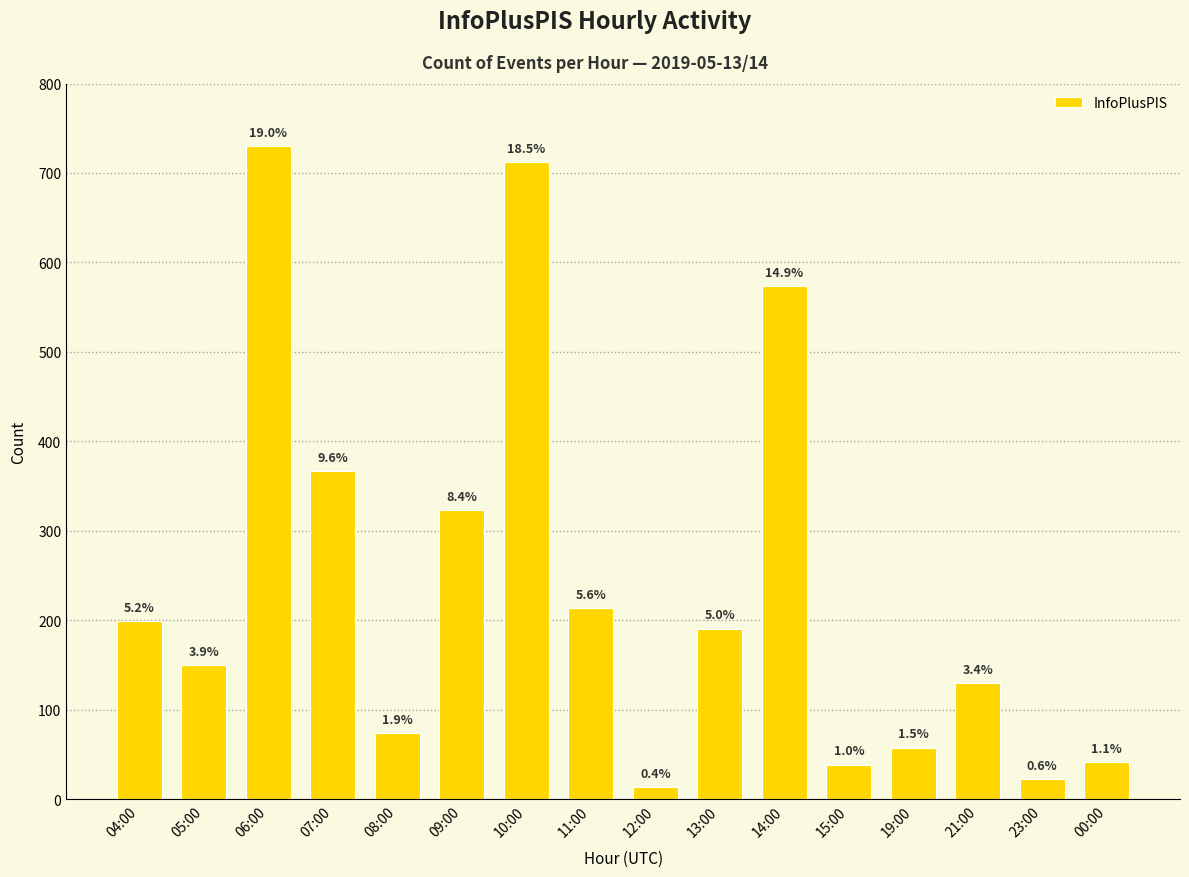

How many bars are there in total?

16